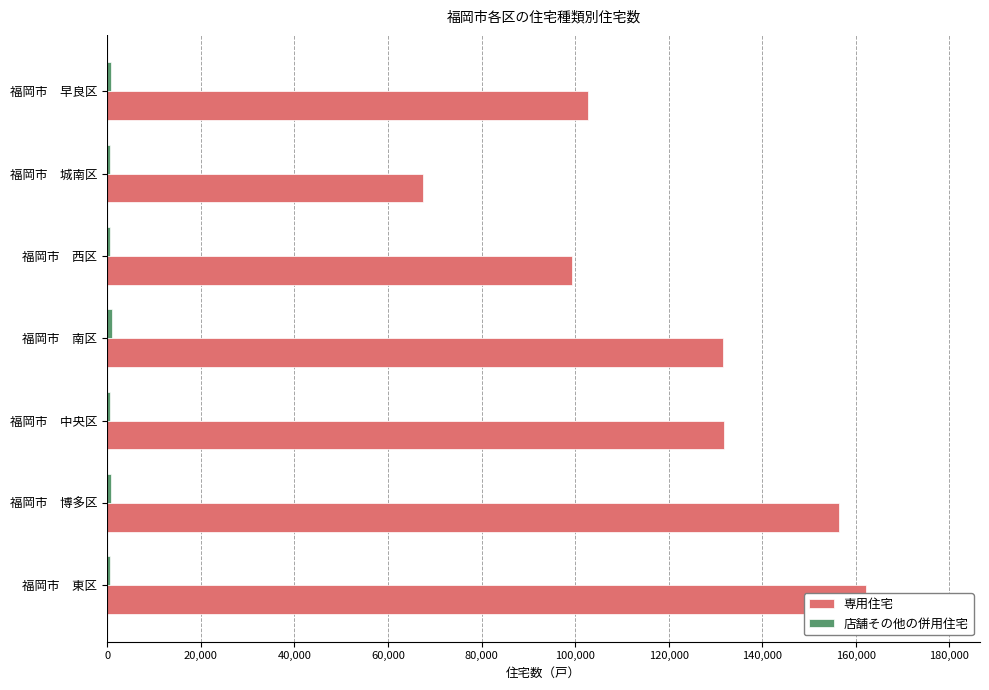

At 福岡市 早良区, list the series in order from smallest to largest.

店舗その他の併用住宅, 専用住宅